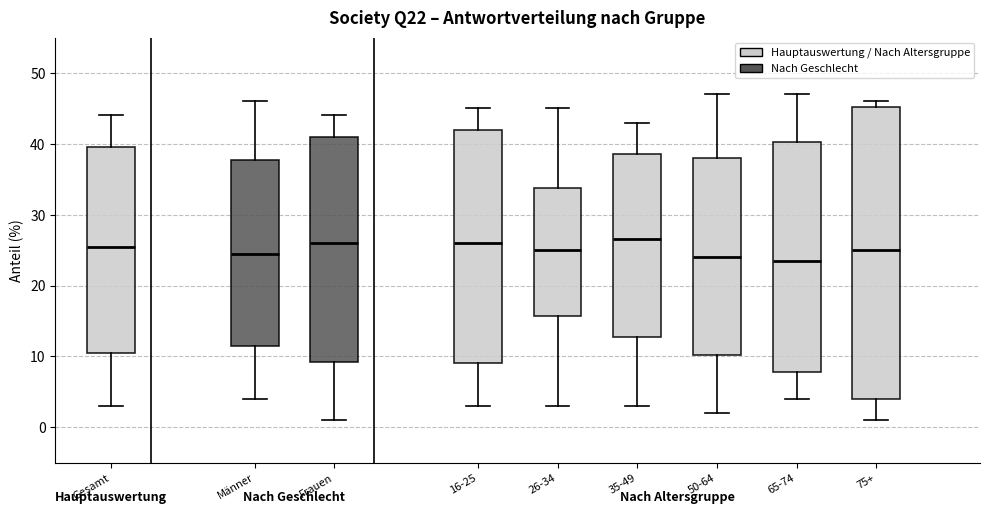

Where does the lower whisker of the box for Gesamt end on the y-axis? The values are not printed on the chart, so give them approximately, as read against the axis.

3